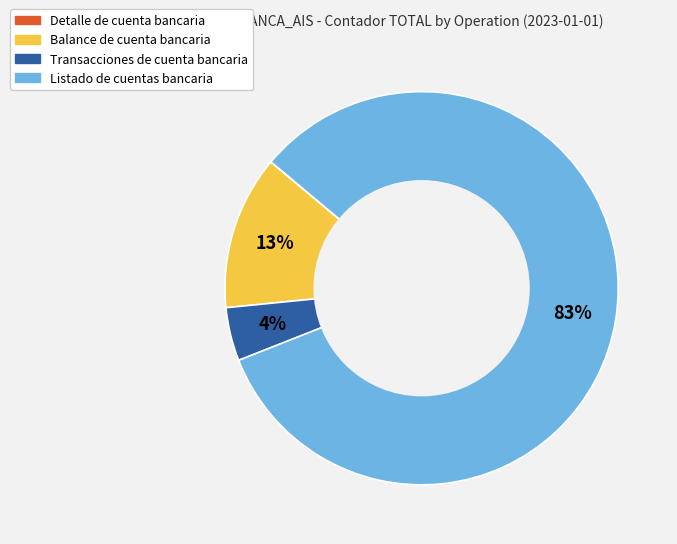

Which category accounts for the majority?

Listado de cuentas bancaria